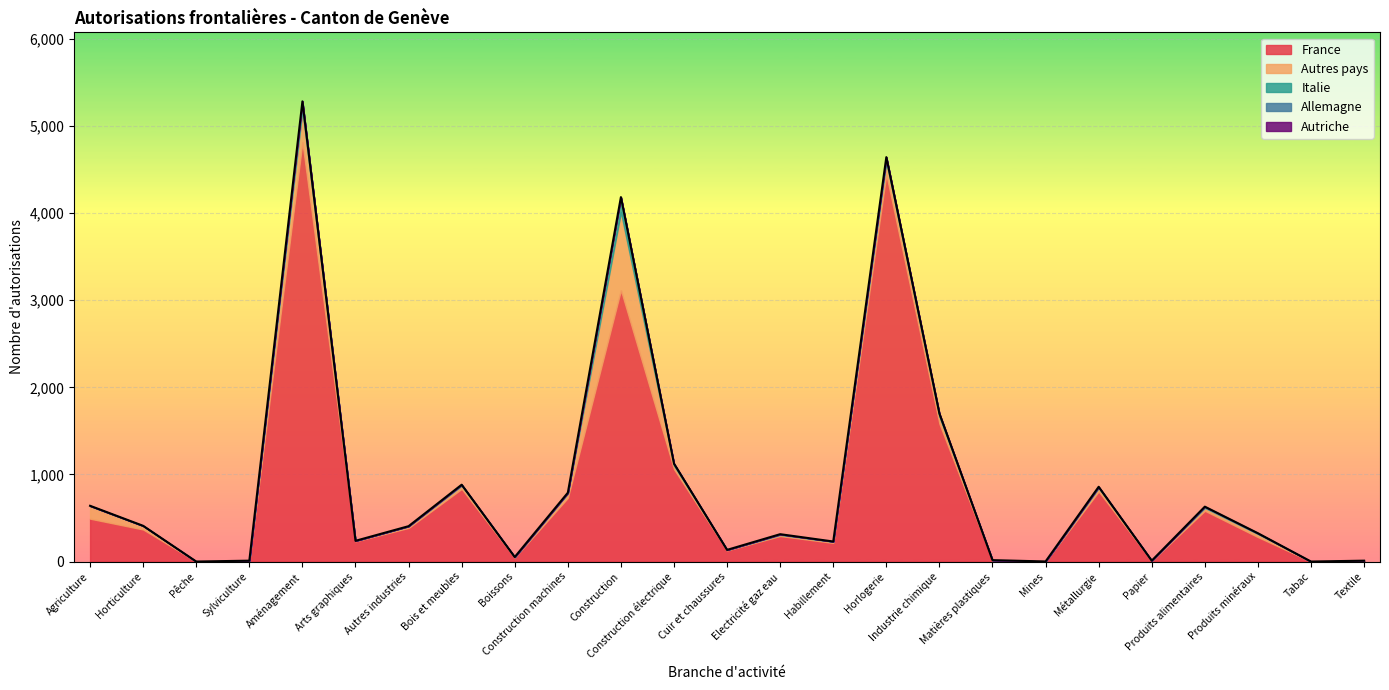

How many lines are shown in the chart?

5